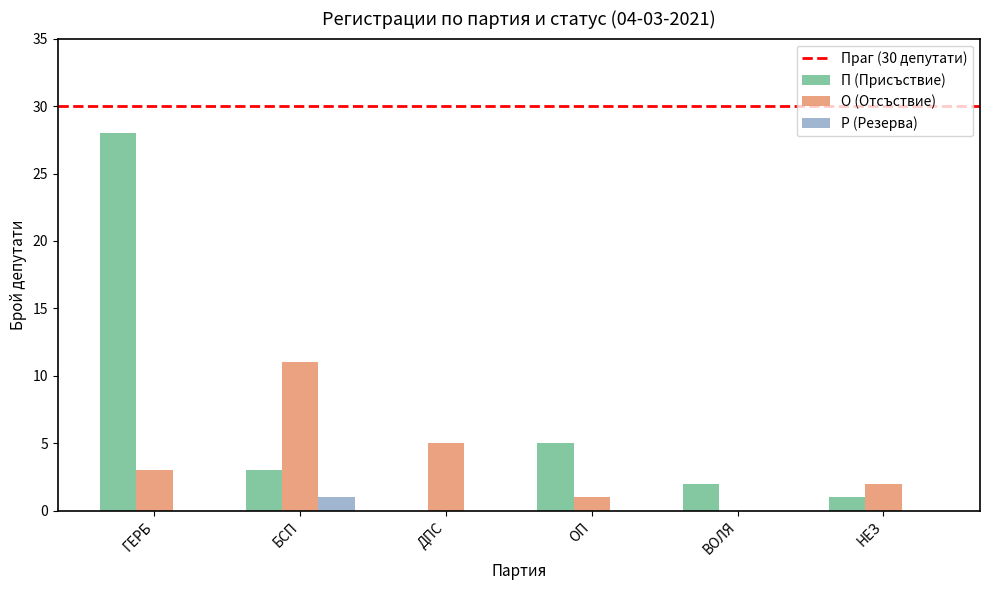

Between БСП and ОП, which series saw the biggest shift?

О (Отсъствие)